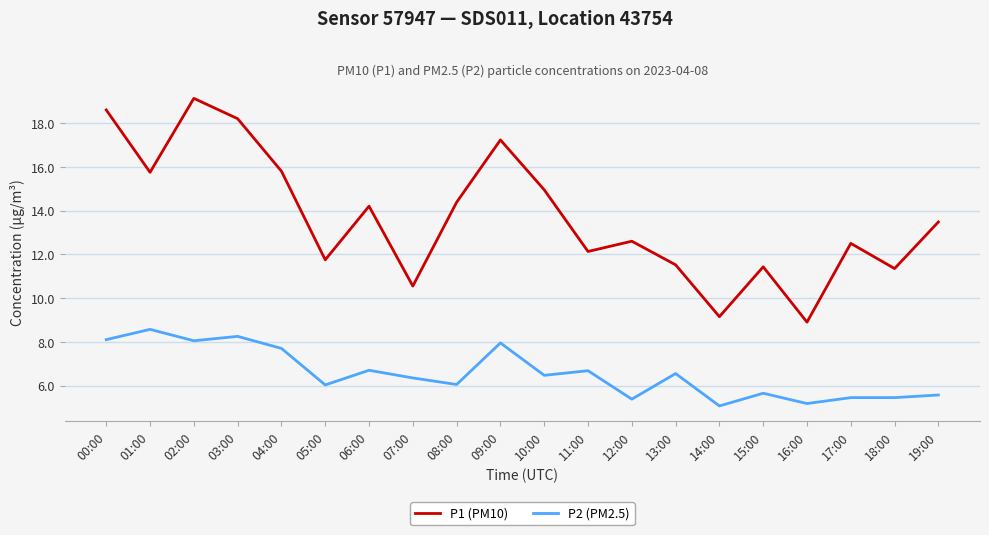

True or false: P1 (PM10) and P2 (PM2.5) cross at least once.

False